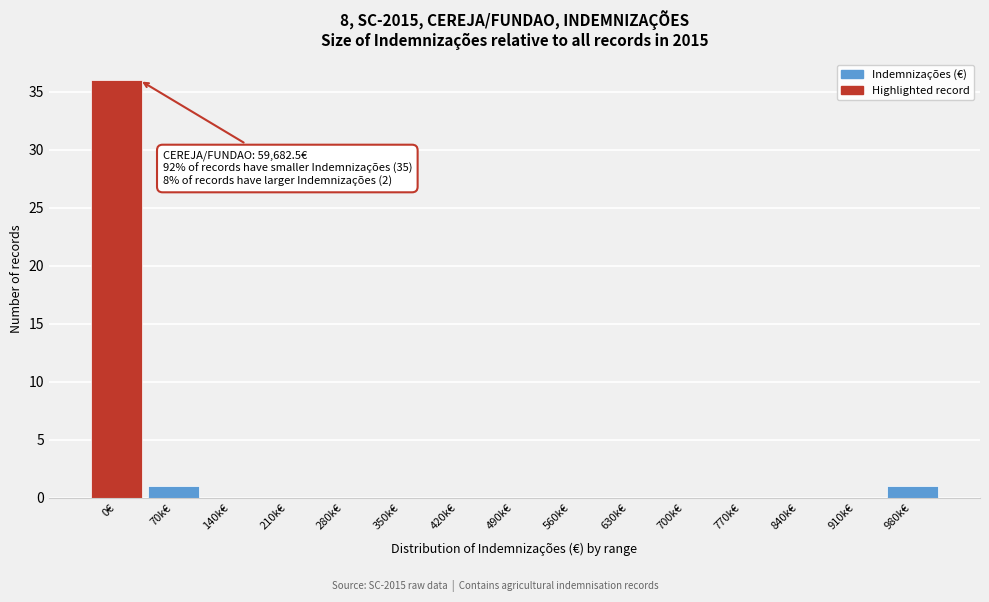

Reading left to right, what are all the values shown in this chart?

0€=36	70k€=1	140k€=0	210k€=0	280k€=0	350k€=0	420k€=0	490k€=0	560k€=0	630k€=0	700k€=0	770k€=0	840k€=0	910k€=0	980k€=1